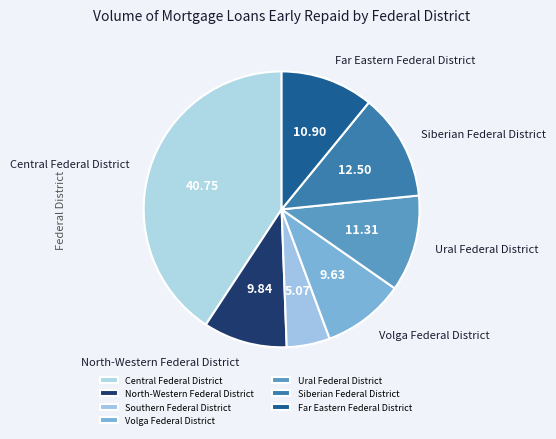

What percentage is the Siberian Federal District slice, to the nearest percent?

12%